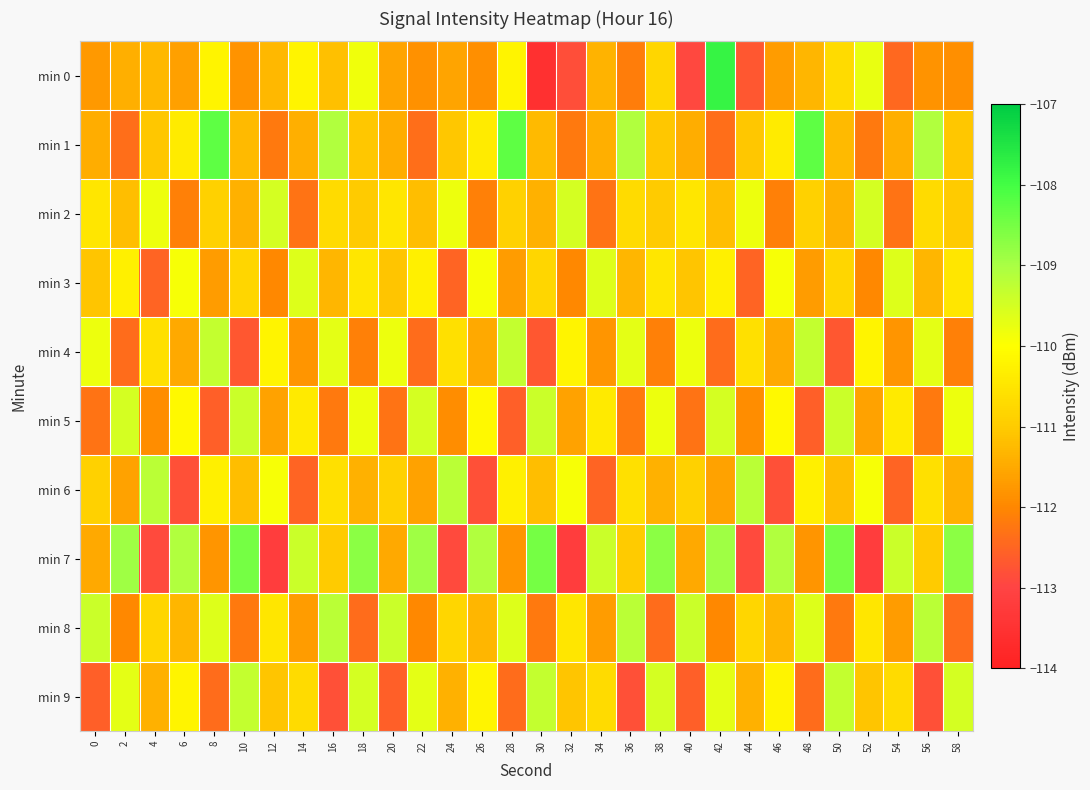

Which category has the lowest value across all series?

30